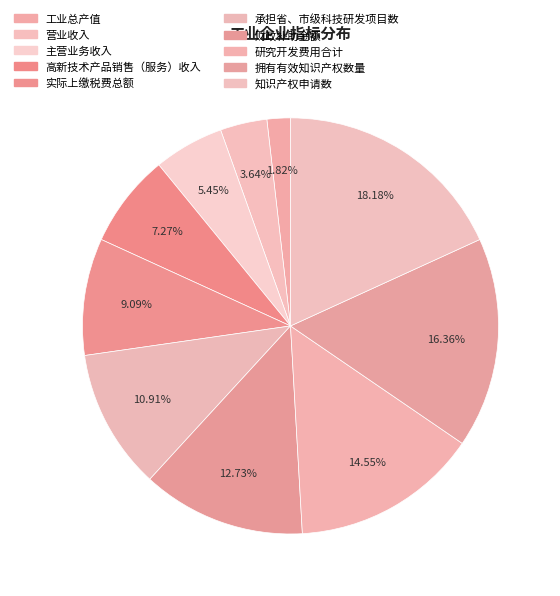

How many segments does this pie chart have?

10